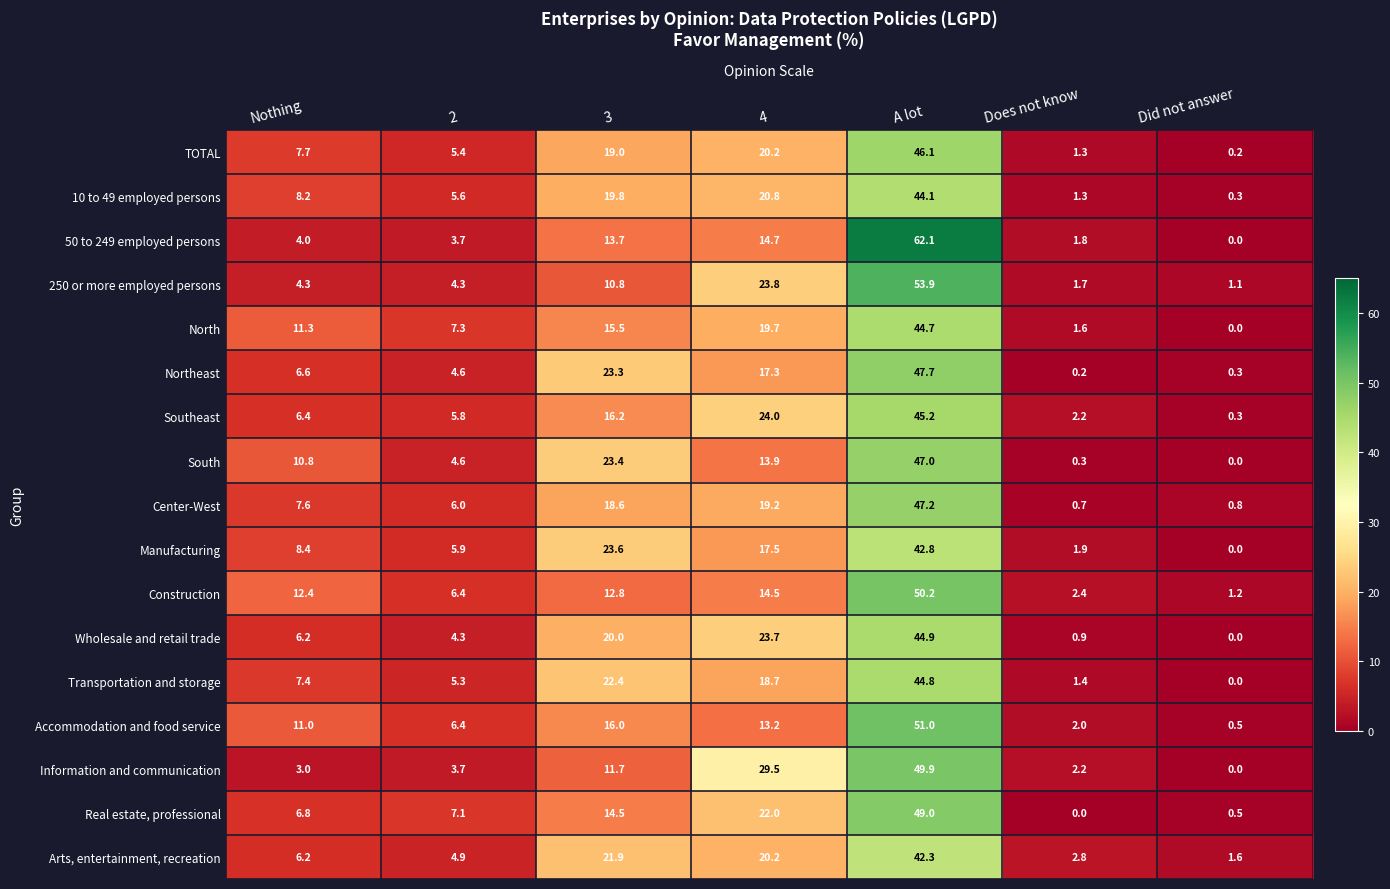

The value of Accommodation and food service at 2 is 2.9. True or false?

False